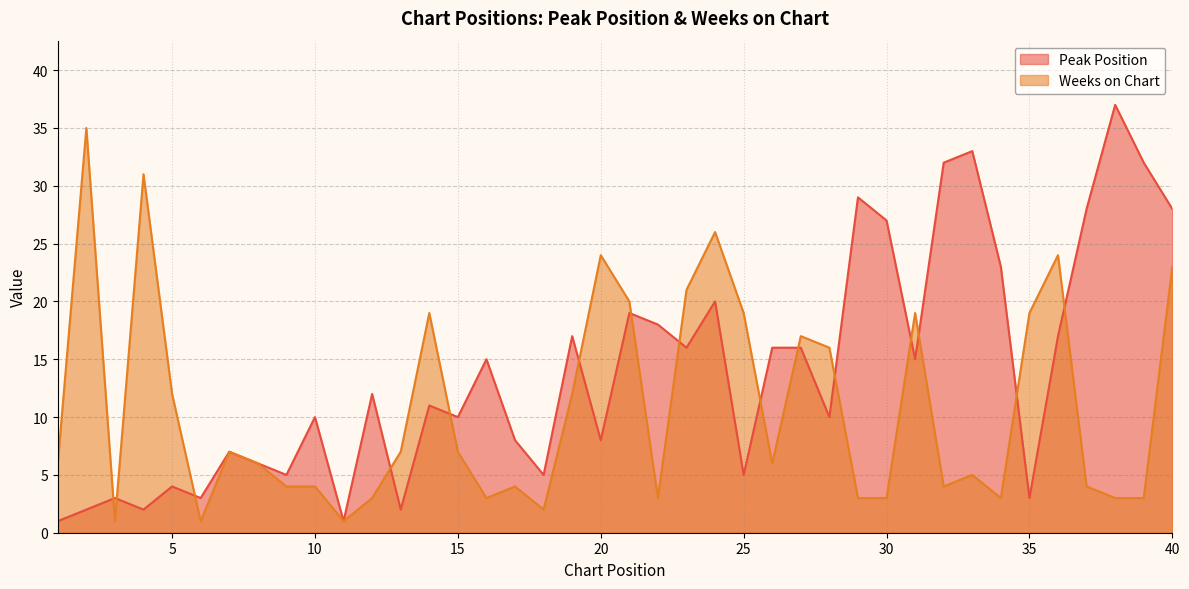

What are all the series names shown in the legend?

Peak Position, Weeks on Chart